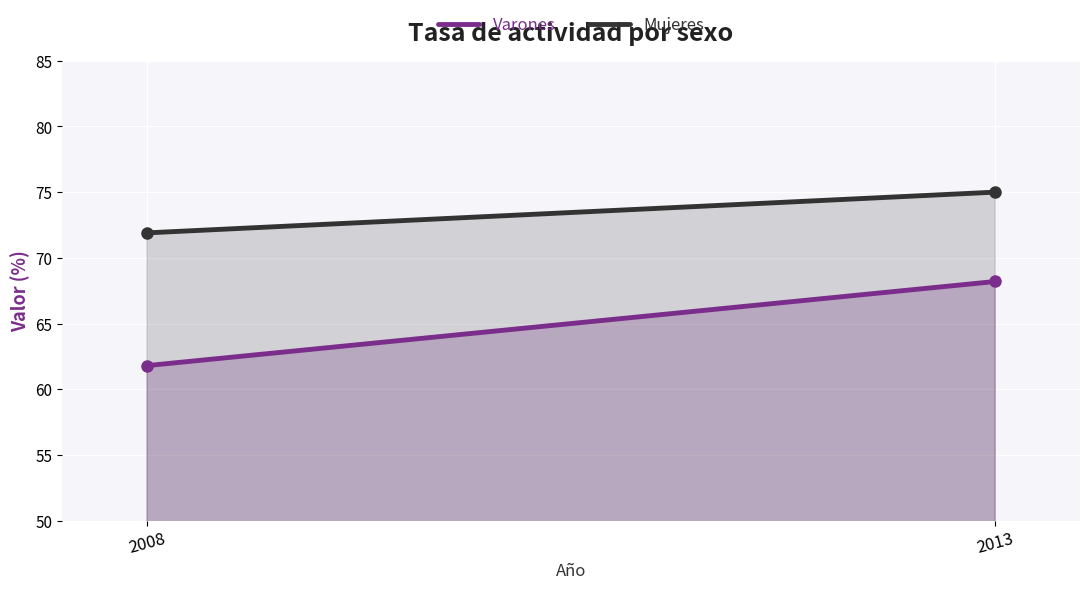

Reading right to left, what are all the values shown in this chart?

Varones: 68.2	61.8
Mujeres: 75.0	71.9